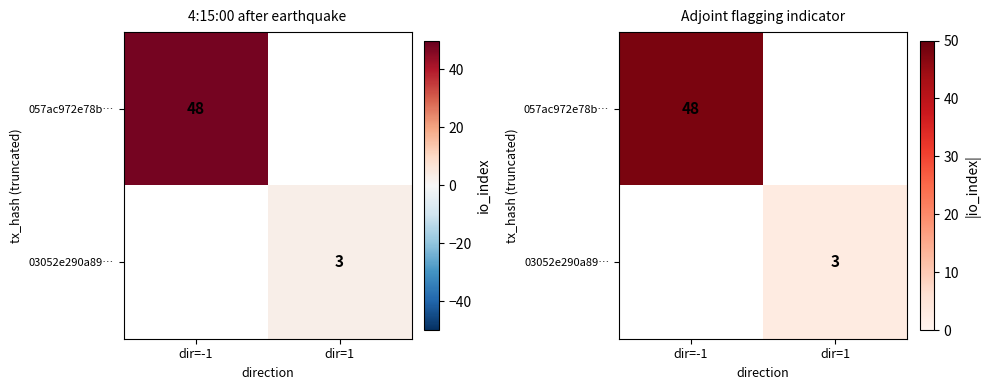

Which label corresponds to the smallest value in the chart?

dir=1